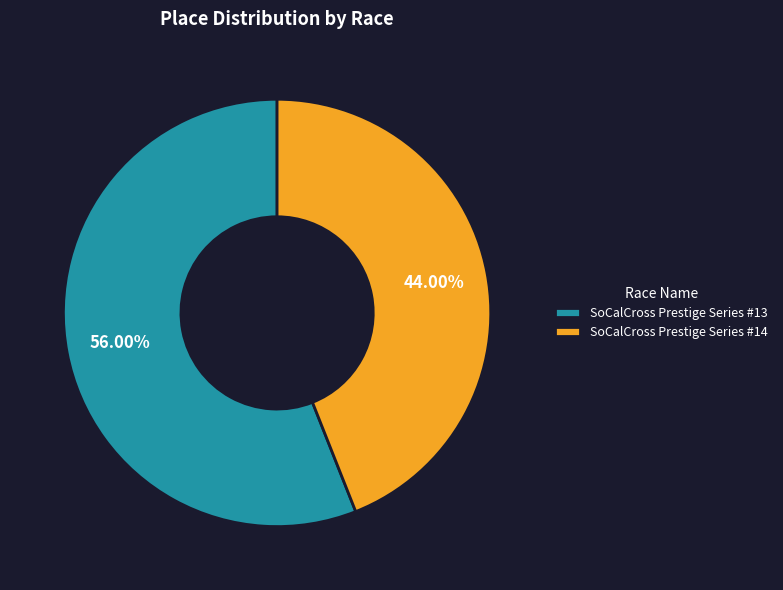

True or false: SoCalCross Prestige Series #14 accounts for 57% of the total.

False